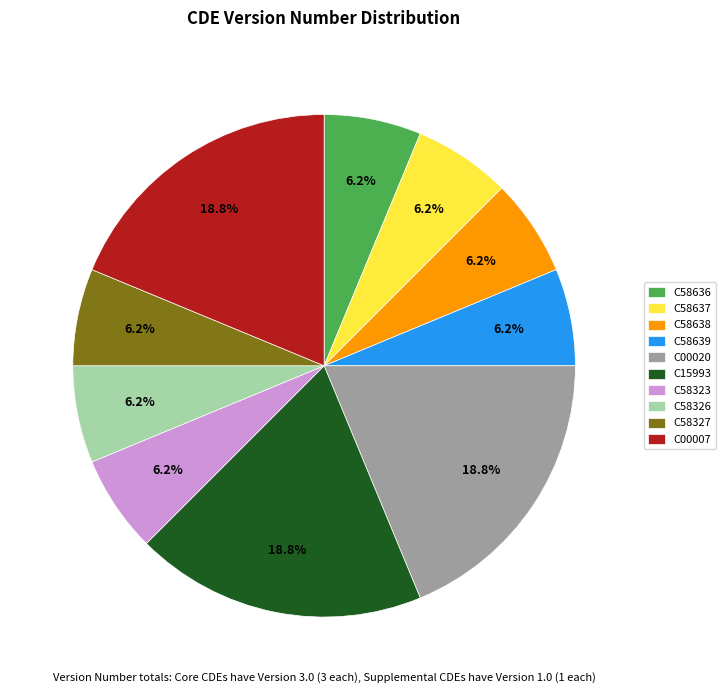

Combined, do C00007 and C58637 account for over 50%?

No